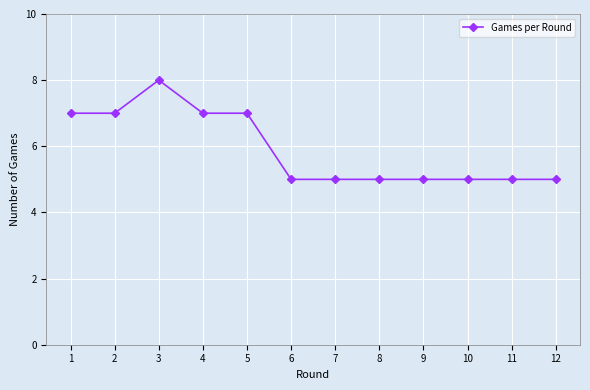

What is the smallest value displayed?

5